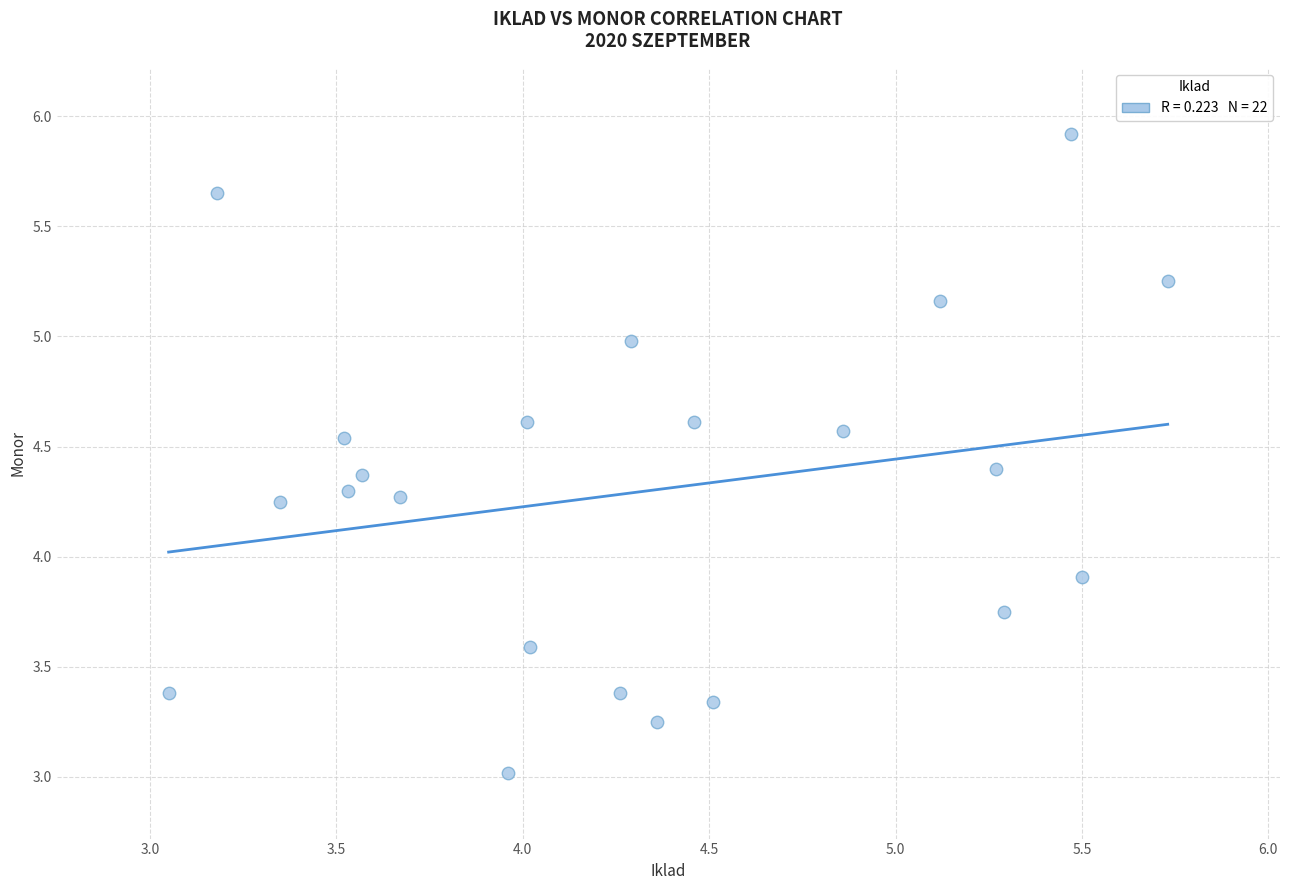

What is the range of Y values (max minus min)?

2.9